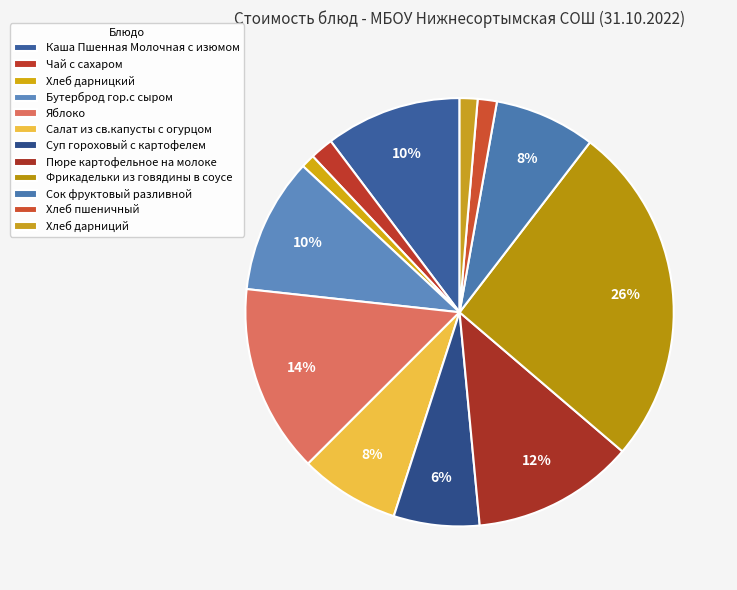

Is the sum of Чай с сахаром and Фрикадельки из говядины в соусе greater than half?

No